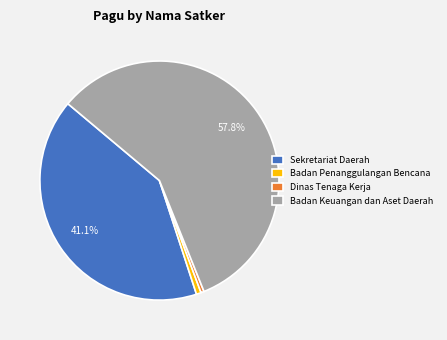

What is the largest slice in the pie chart?

Badan Keuangan dan Aset Daerah